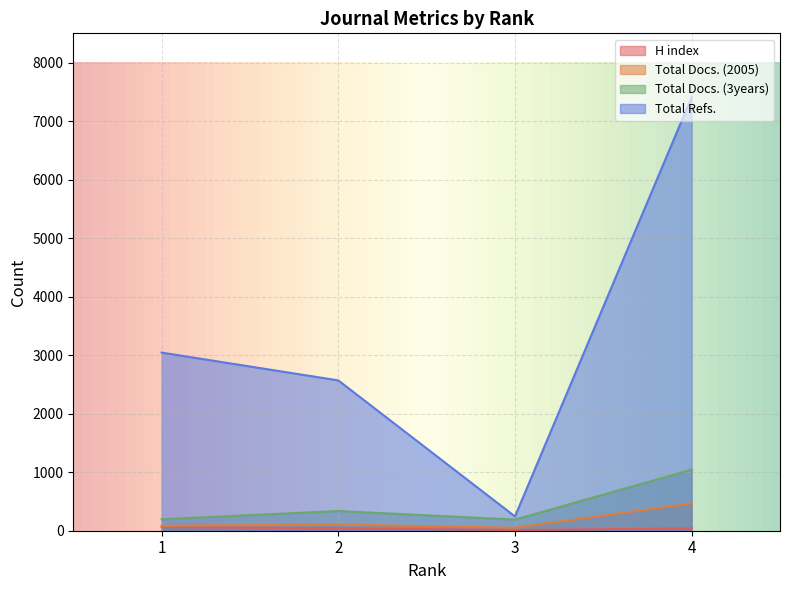

True or false: H index and Total Refs. cross at least once.

False